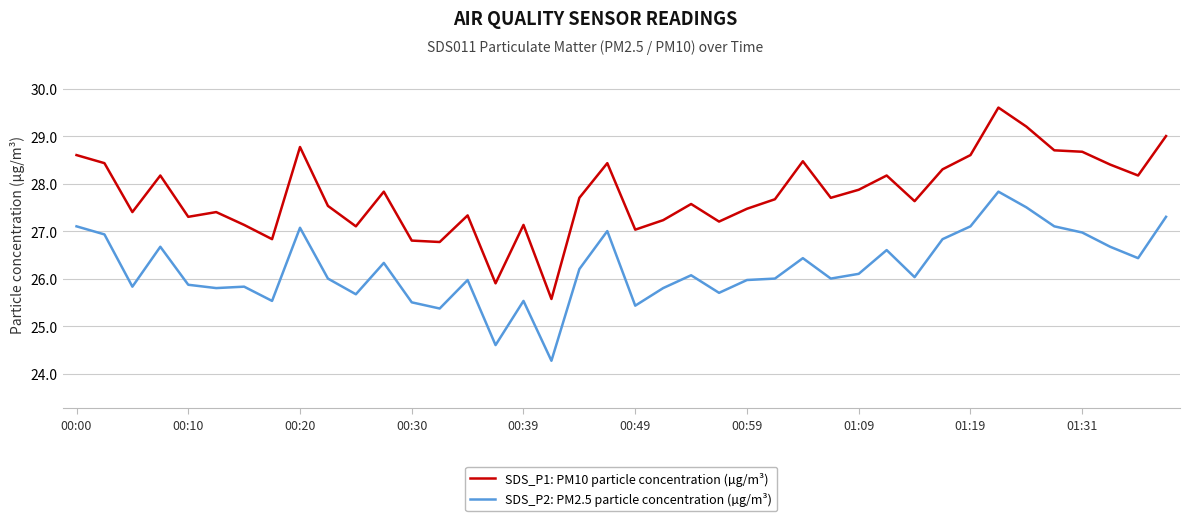

Reading right to left, extract all data points from this chart.

SDS_P1: PM10 particle concentration (µg/m³): 29.0	28.2	28.4	28.7	28.7	29.2	29.6	28.6	28.3	27.6	28.2	27.9	27.7	28.5	27.7	27.5	27.2	27.6	27.2	27.0	28.4	27.7	25.6	27.1	25.9	27.3	26.8	26.8	27.8	27.1	27.5	28.8	26.8	27.1	27.4	27.3	28.2	27.4	28.4	28.6
SDS_P2: PM2.5 particle concentration (µg/m³): 27.3	26.4	26.7	27.0	27.1	27.5	27.8	27.1	26.8	26.0	26.6	26.1	26.0	26.4	26.0	26.0	25.7	26.1	25.8	25.4	27.0	26.2	24.3	25.5	24.6	26.0	25.4	25.5	26.3	25.7	26.0	27.1	25.5	25.8	25.8	25.9	26.7	25.8	26.9	27.1